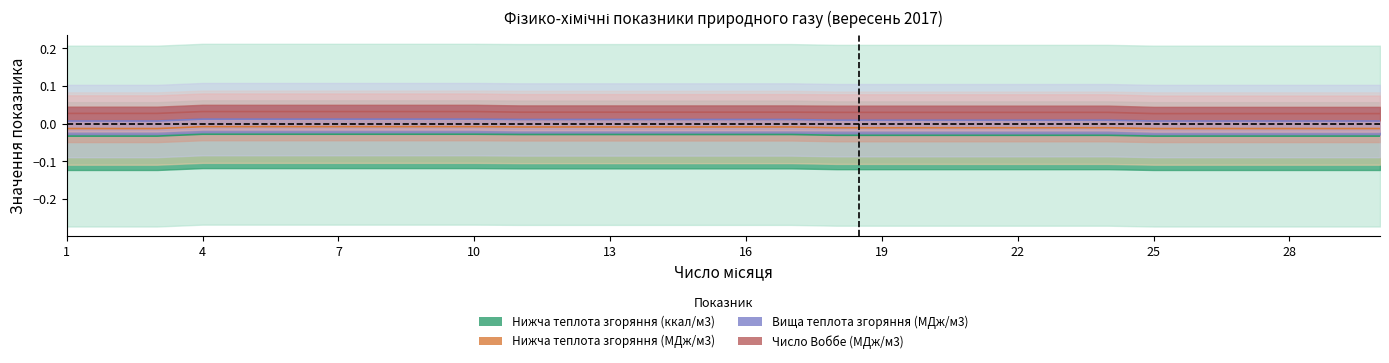

Which series changed the most between 11 and 23?

Нижча теплота згоряння (МДж/м3)